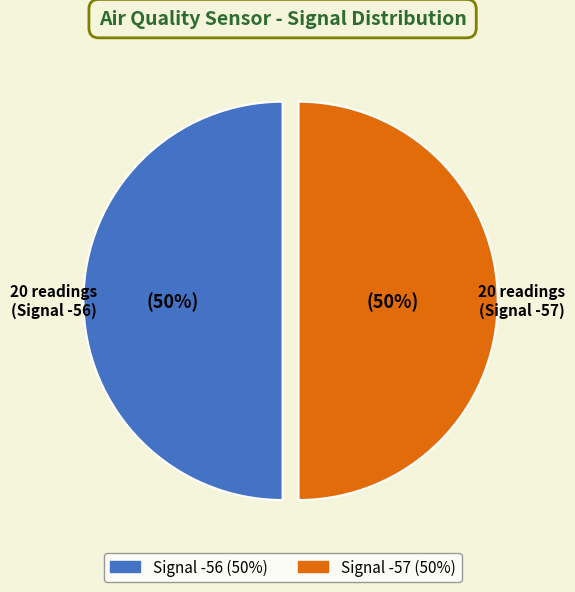

Is 14 the majority of the pie?

No